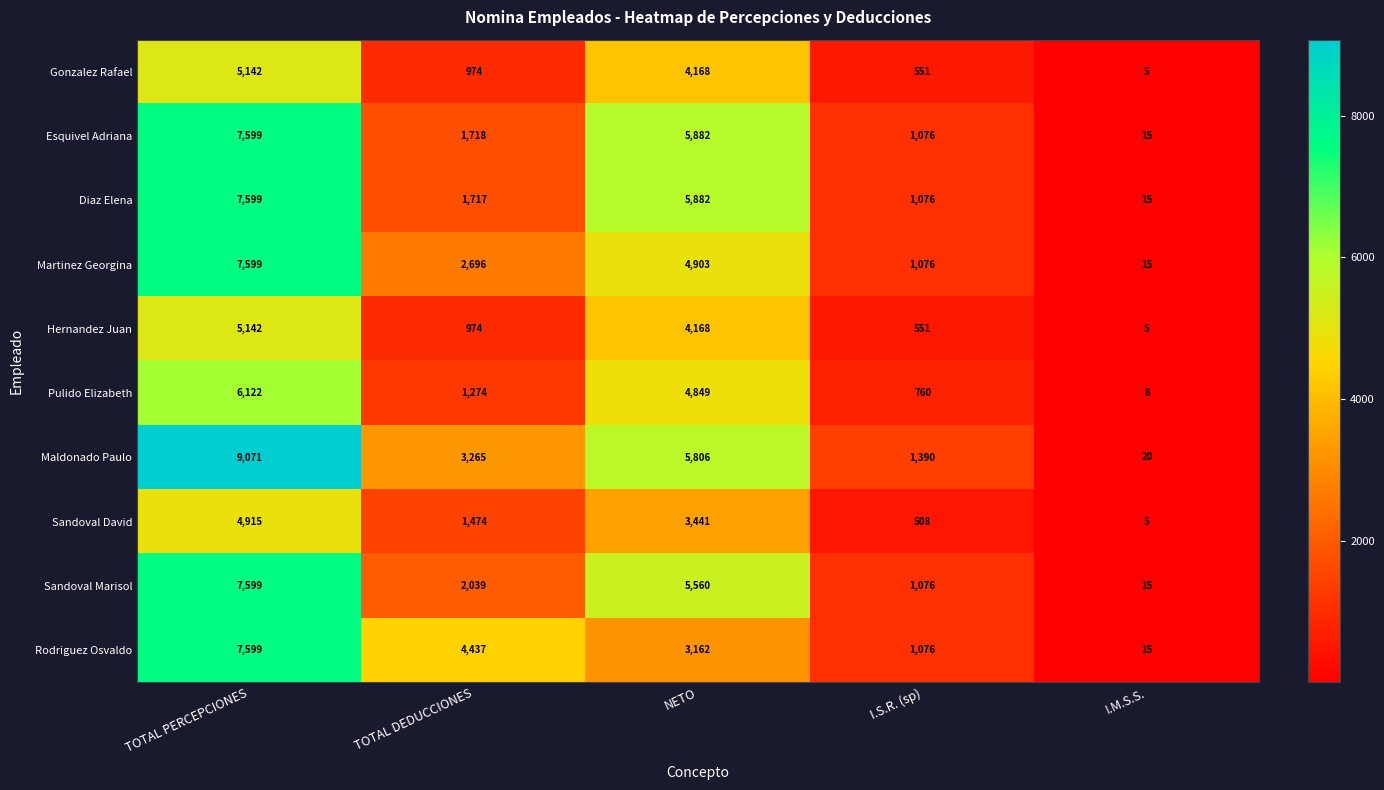

At which category is the sum across all series the highest?

TOTAL PERCEPCIONES